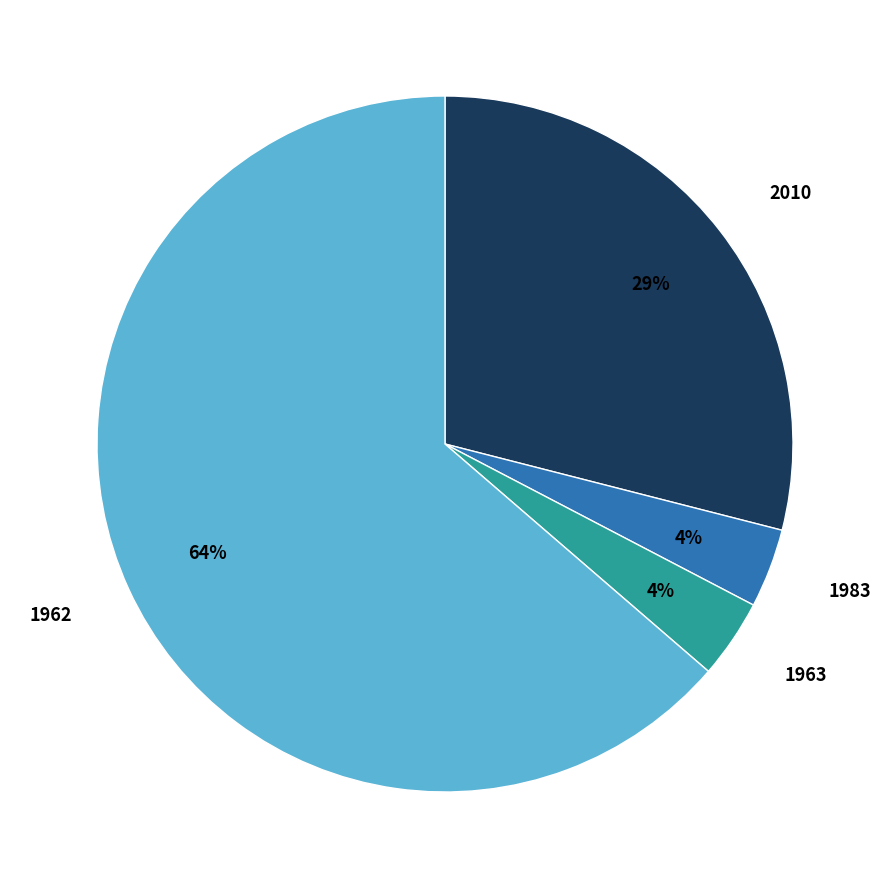

To the nearest percent, what is the average slice percentage?

25%